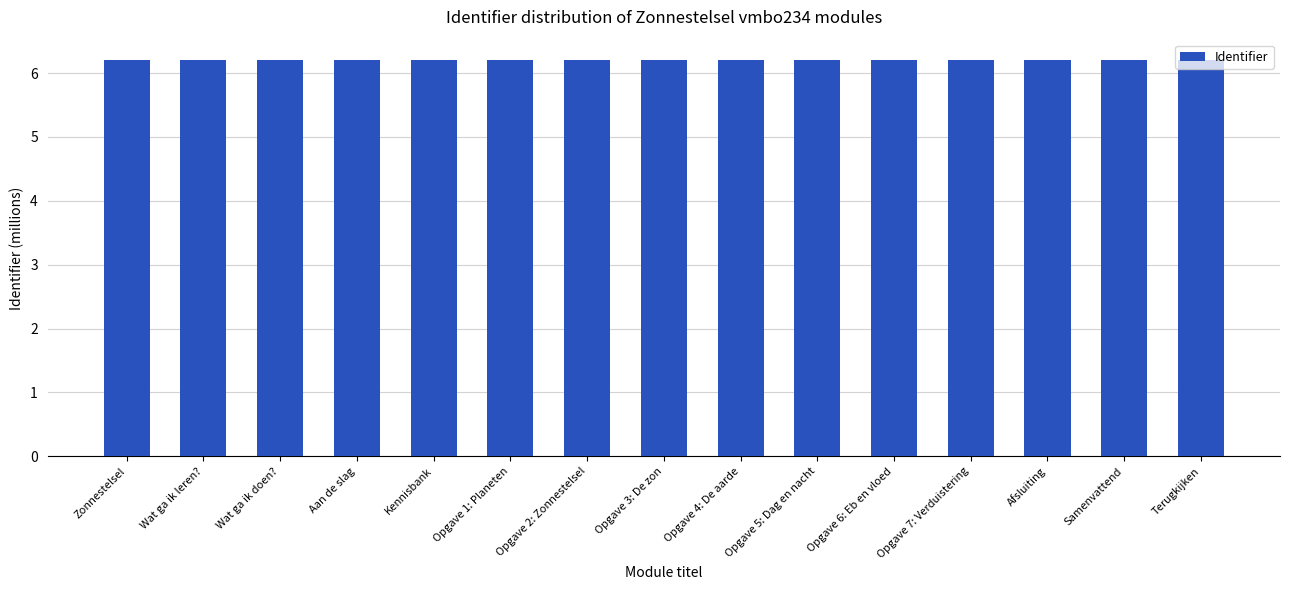

What is the minimum value shown in the chart?

6.2